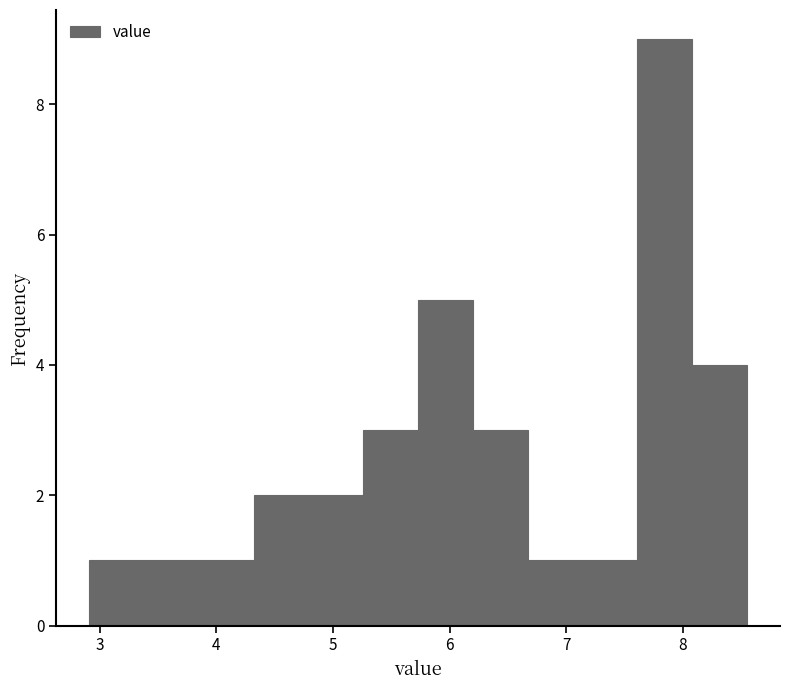

What is the height of the bar covering 2.91 to 3.38 on the x-axis? Neither the bar edges nor the heights are printed on the chart, so give them approximately, as read against the axes.

1